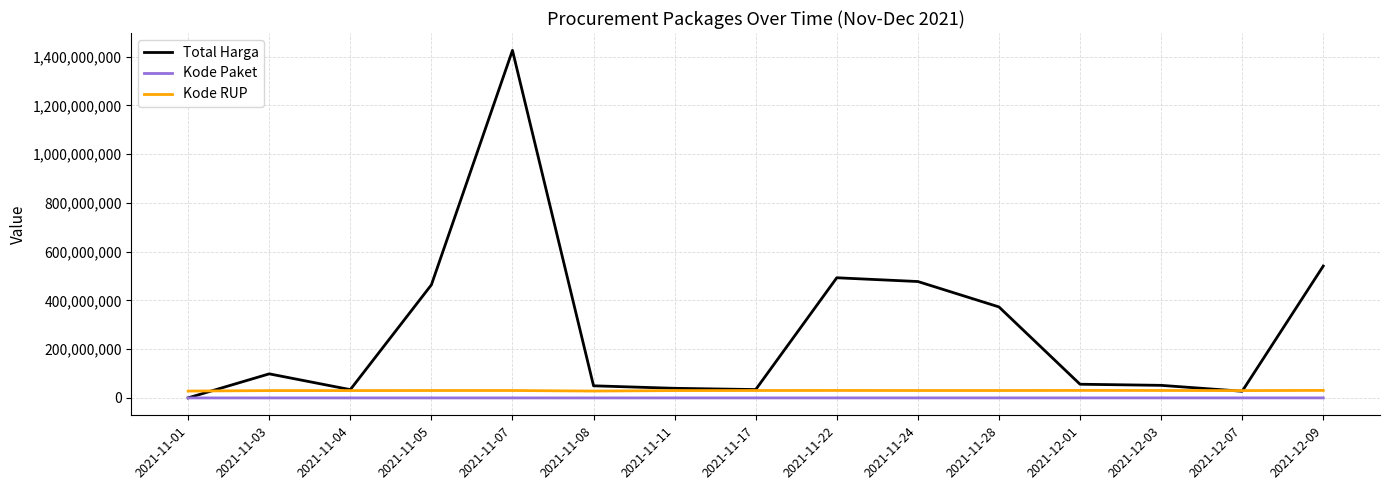

The Kode Paket series shows 67279 at 2021-11-24. True or false?

True